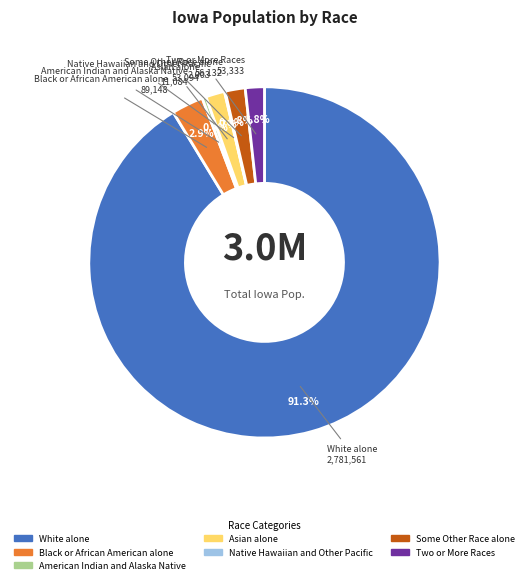

Is the sum of Asian alone and American Indian and Alaska Native greater than half?

No